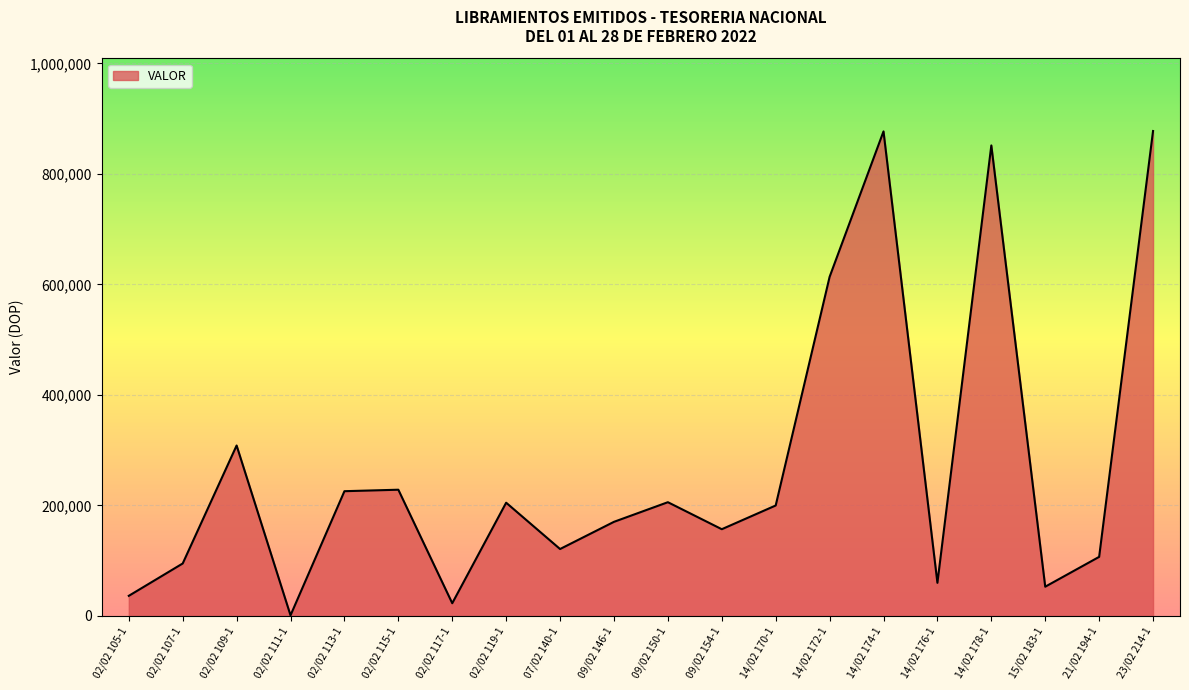

Which has a higher value, 23/02 214-1 or 14/02 176-1?

23/02 214-1